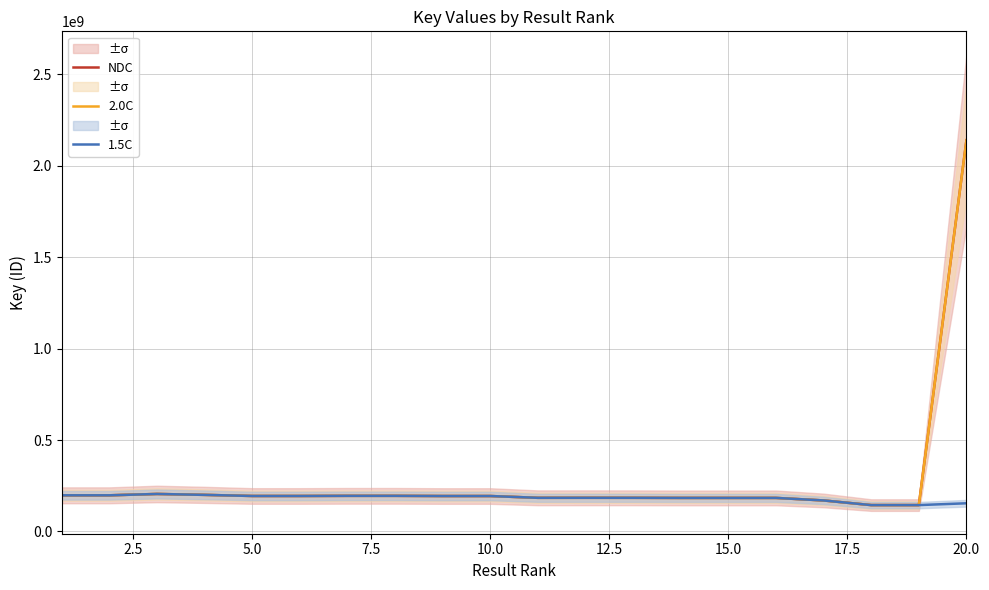

How many interior local valleys does the NDC series have?

4